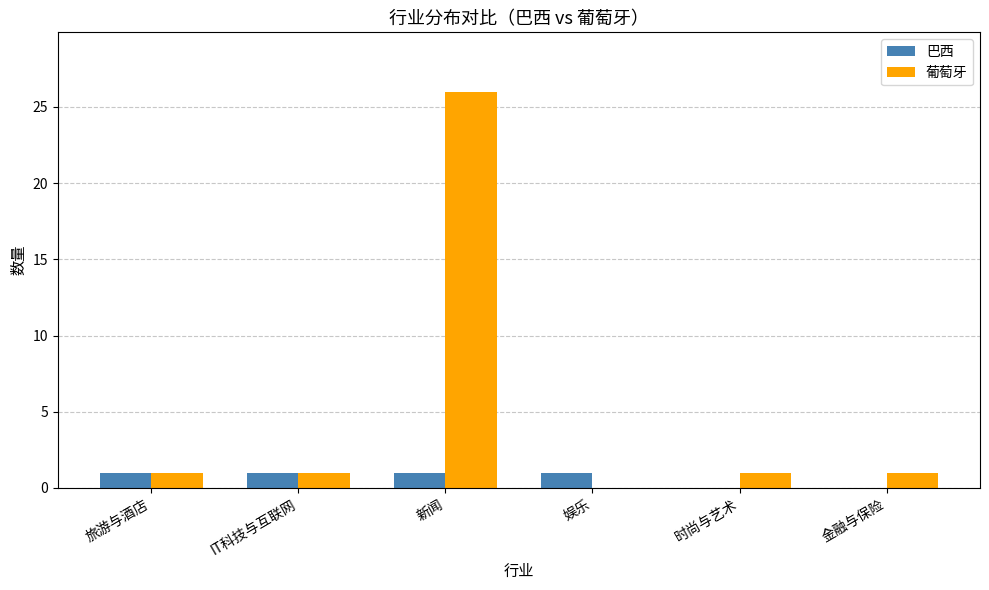

Is it true that 葡萄牙 equals 0 at 娱乐?

True